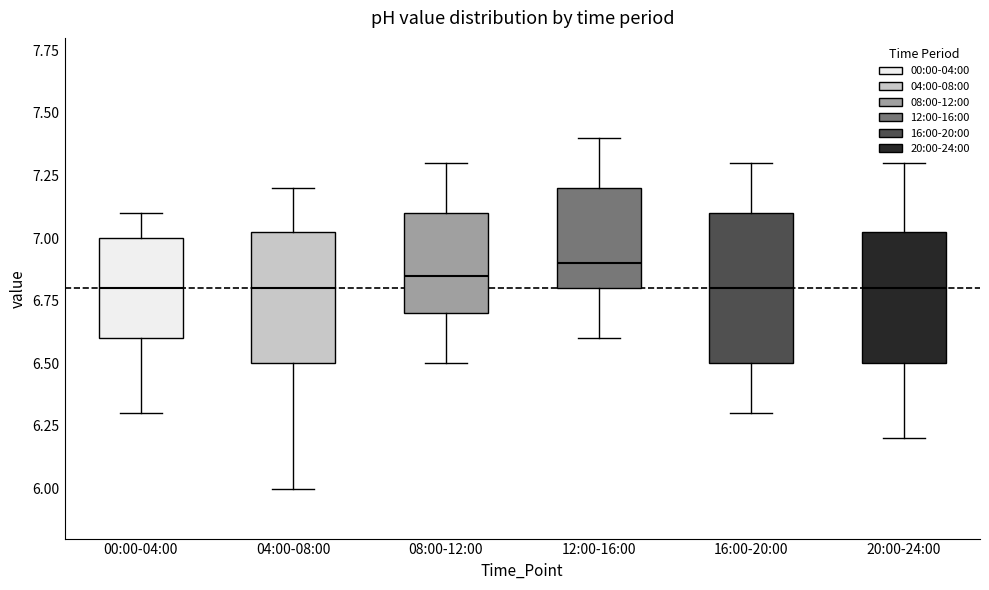

Reading left to right, transcribe this box plot: for each box, give where its median line is, the range the box spans, and where its two whiskers end, as read against the y-axis. The values are not printed on the chart, so give them approximately, as read against the axis.

00:00-04:00: median 6.80, box 6.60 to 7.00, whiskers 6.30 to 7.10
04:00-08:00: median 6.80, box 6.50 to 7.05, whiskers 6.00 to 7.20
08:00-12:00: median 6.85, box 6.70 to 7.10, whiskers 6.50 to 7.30
12:00-16:00: median 6.90, box 6.80 to 7.20, whiskers 6.60 to 7.40
16:00-20:00: median 6.80, box 6.50 to 7.10, whiskers 6.30 to 7.30
20:00-24:00: median 6.80, box 6.50 to 7.05, whiskers 6.20 to 7.30